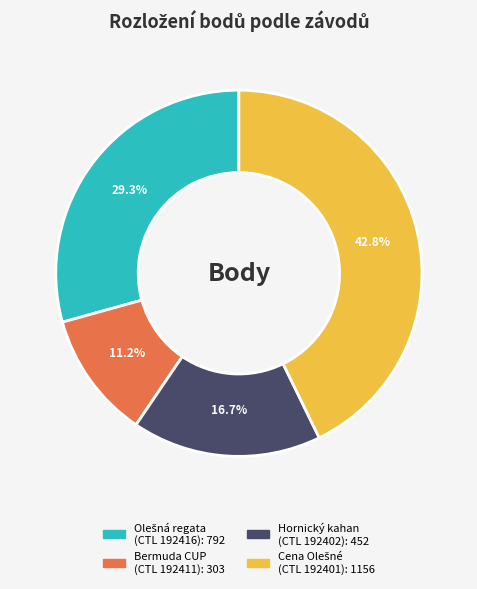

Is there a majority slice in this chart?

No